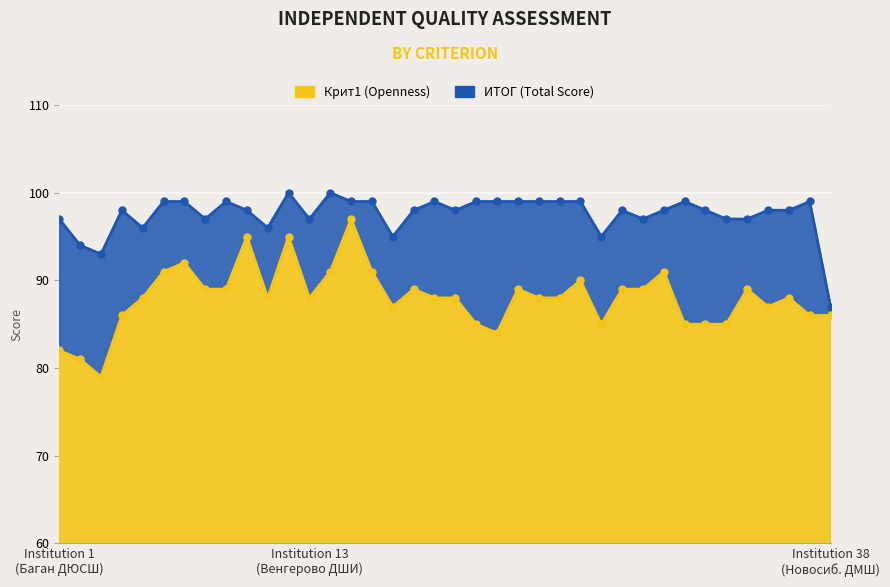

The ИТОГ series shows 137 at 8. True or false?

False